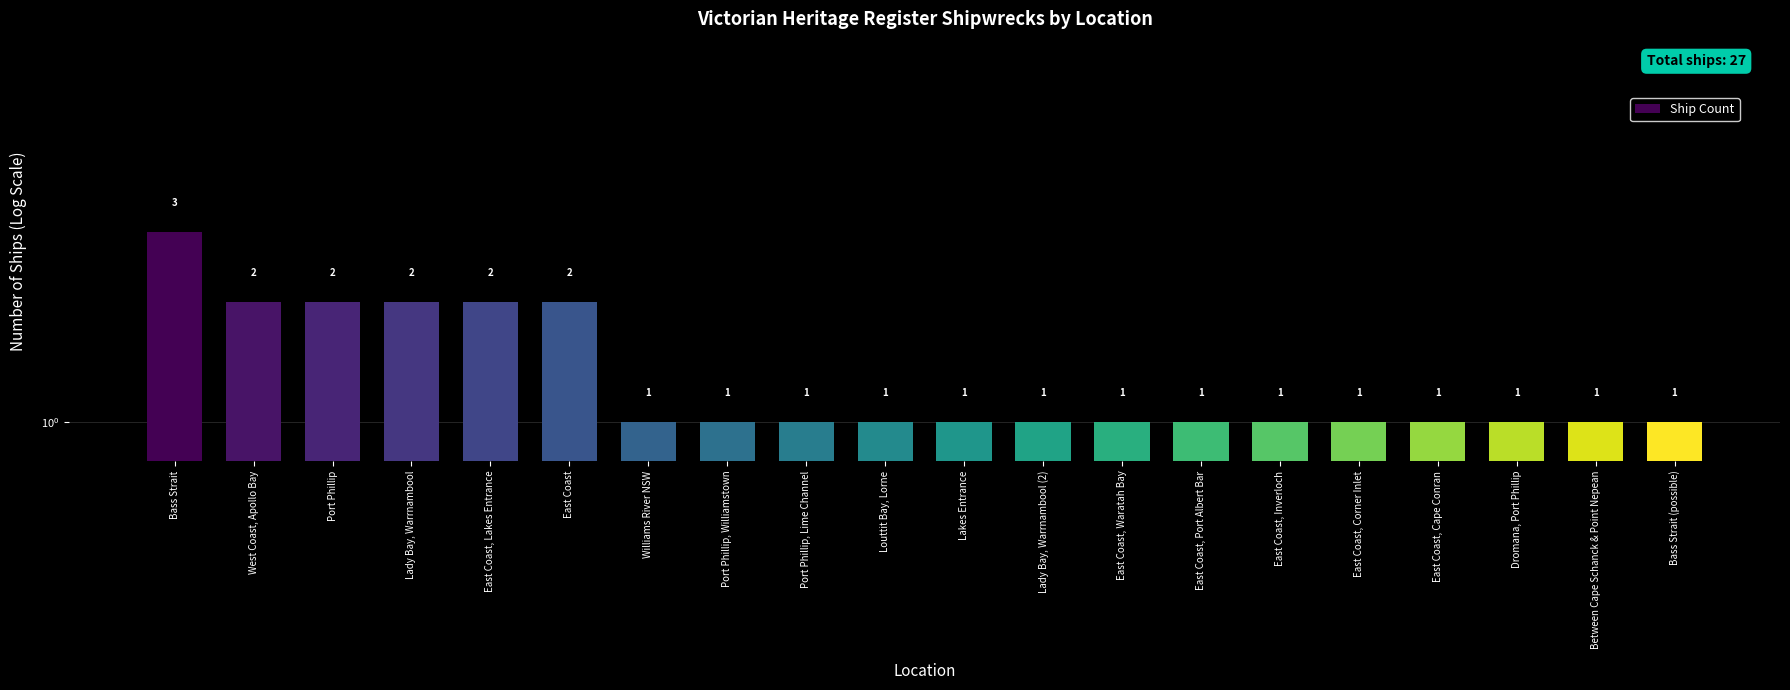

Where is the data nearest to the value 2?

West Coast, Apollo Bay